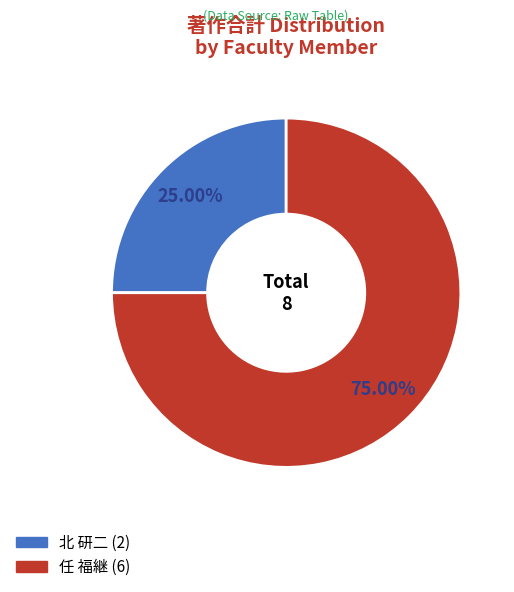

Is there any slice that represents more than half of the pie?

Yes